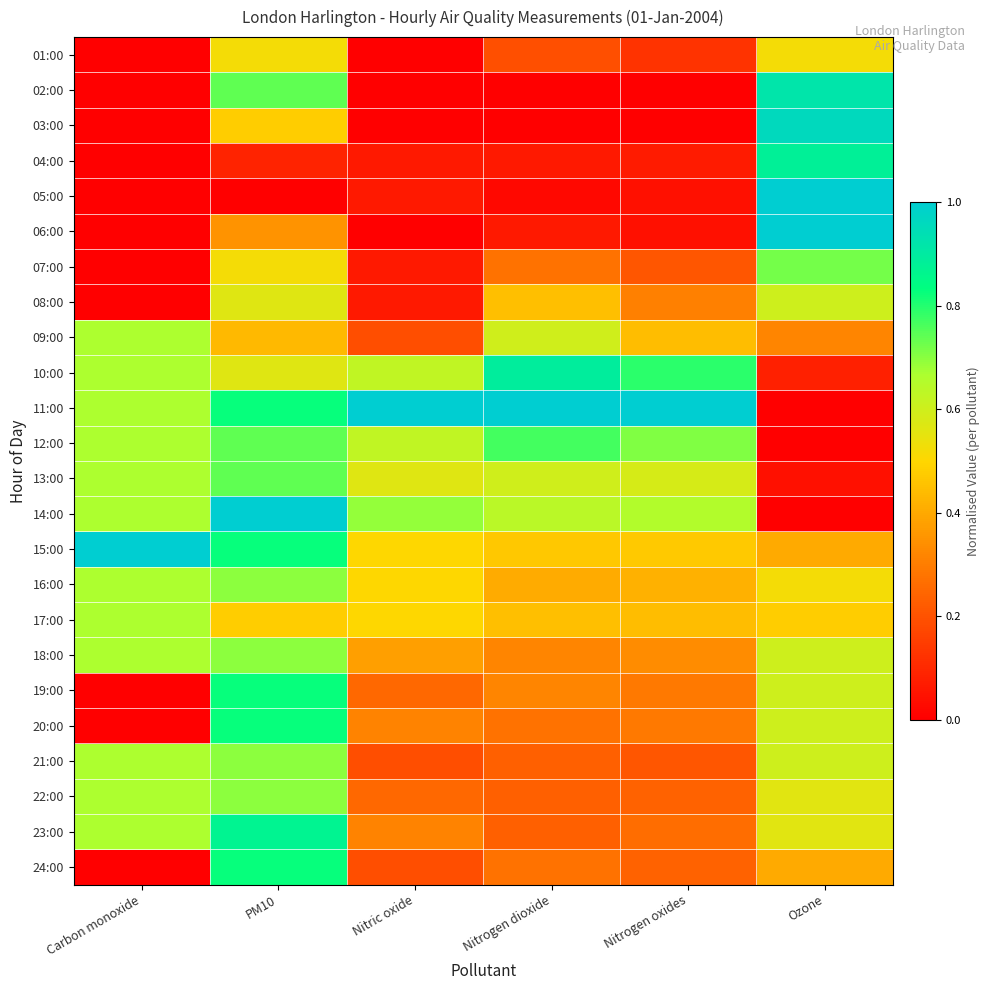

What is the difference between the highest and lowest values at PM10?

1.0